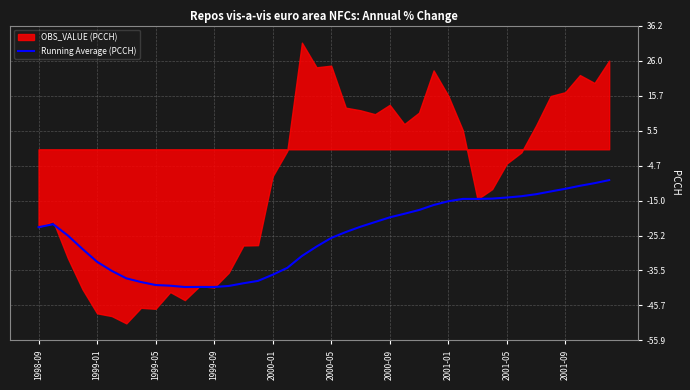

Is it true that Running Average (PCCH) equals -14.2 at 1998-09?

False